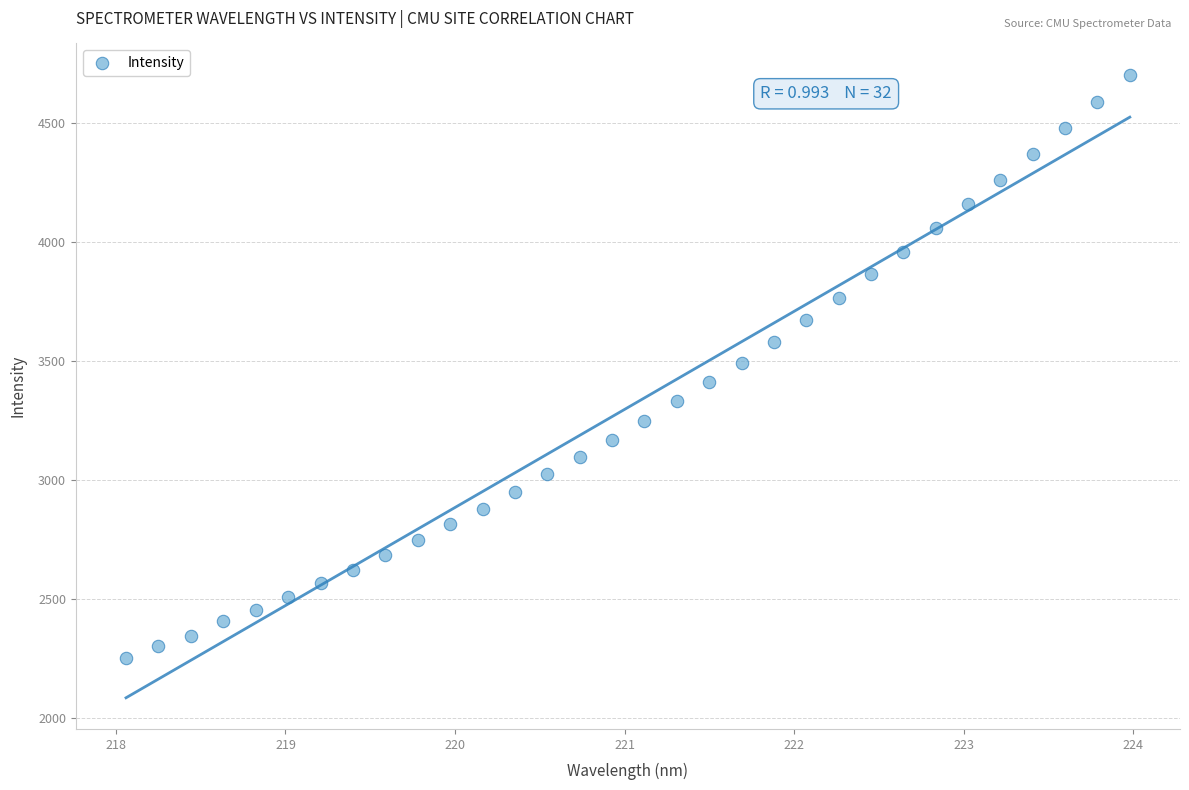

What is the range of X values (max minus min)?

5.9